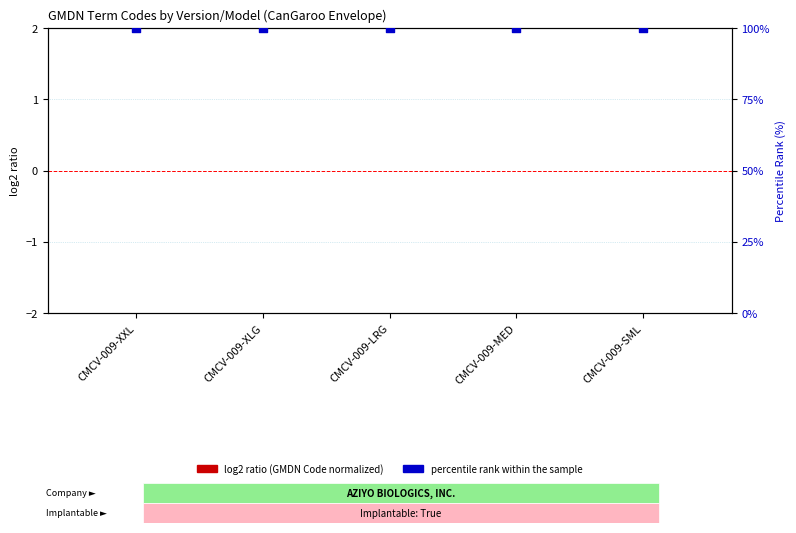

Which series has the largest total across all categories?

percentile rank (Implantable)